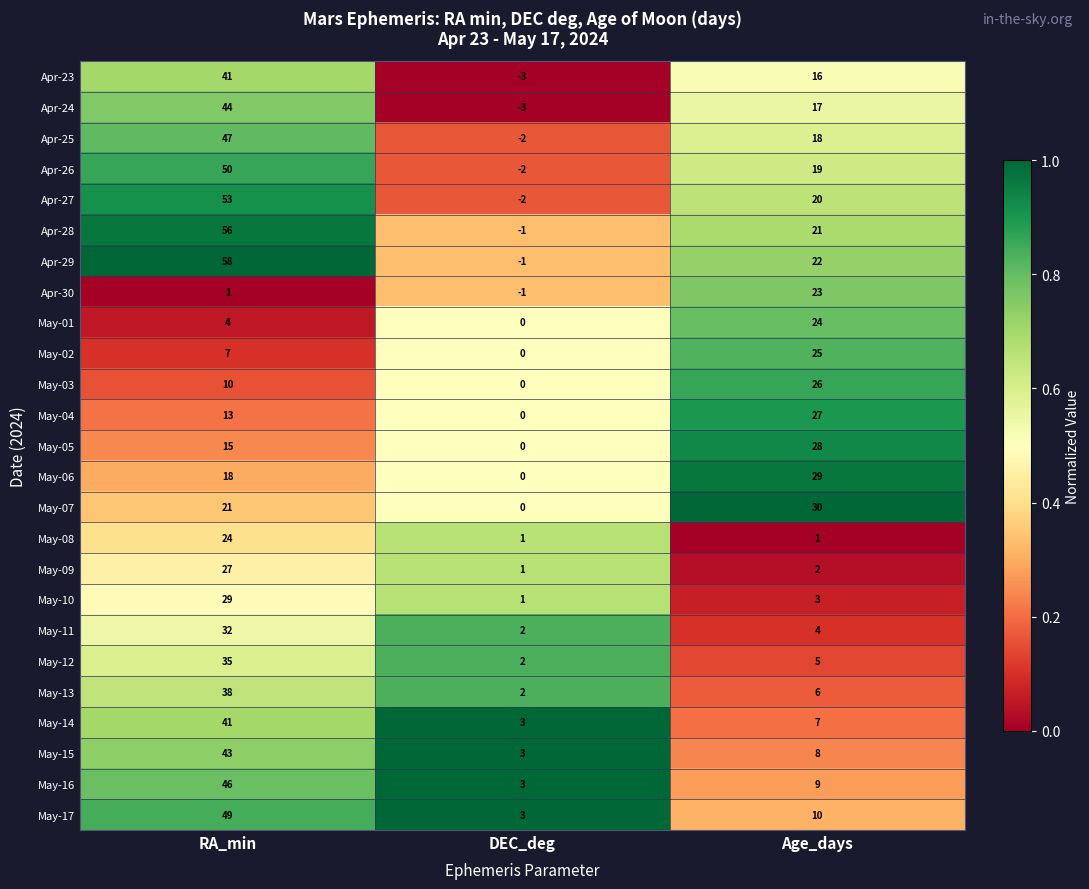

What is the total value across all series at DEC_deg?

6